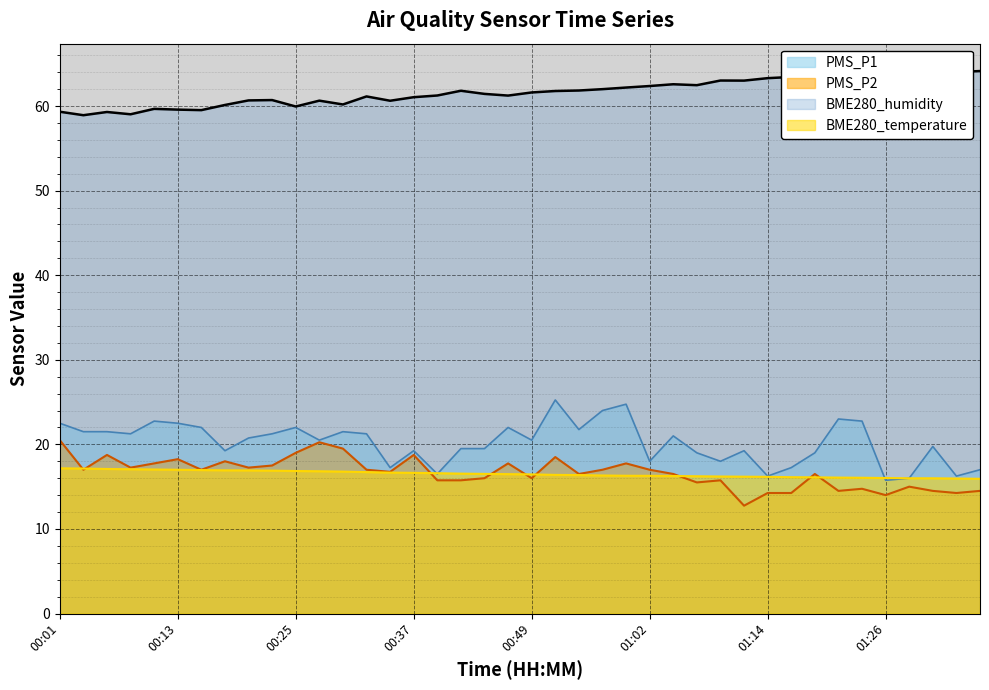

True or false: PMS_P1 has a value of 19.5 at 00:45.

True